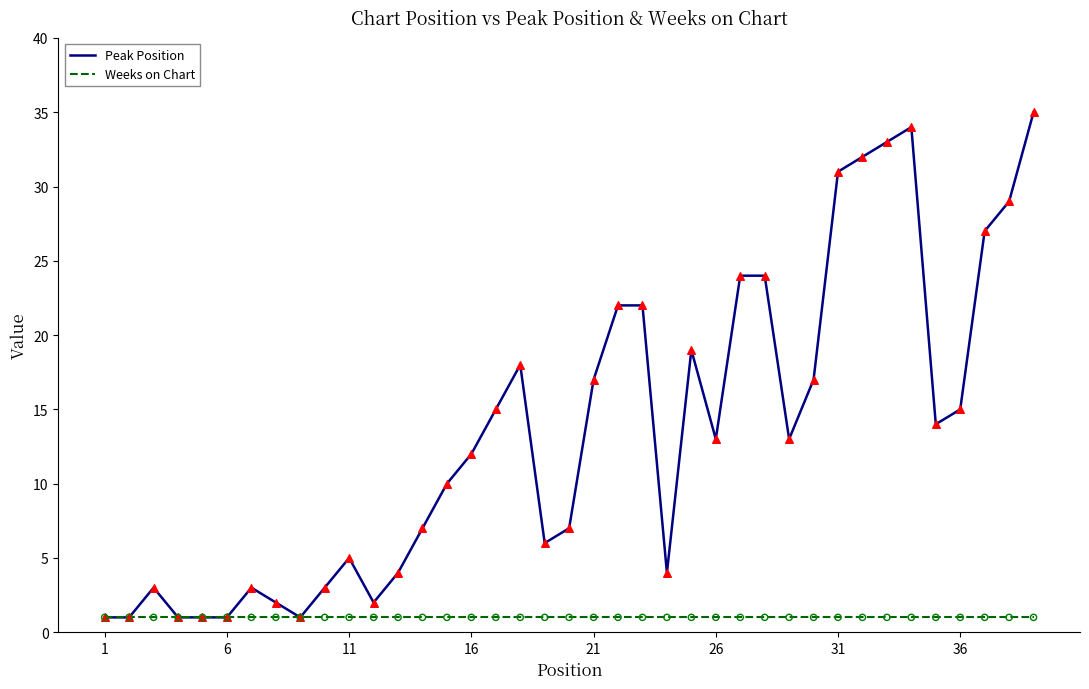

Which series has the largest range (max minus min)?

Peak Position